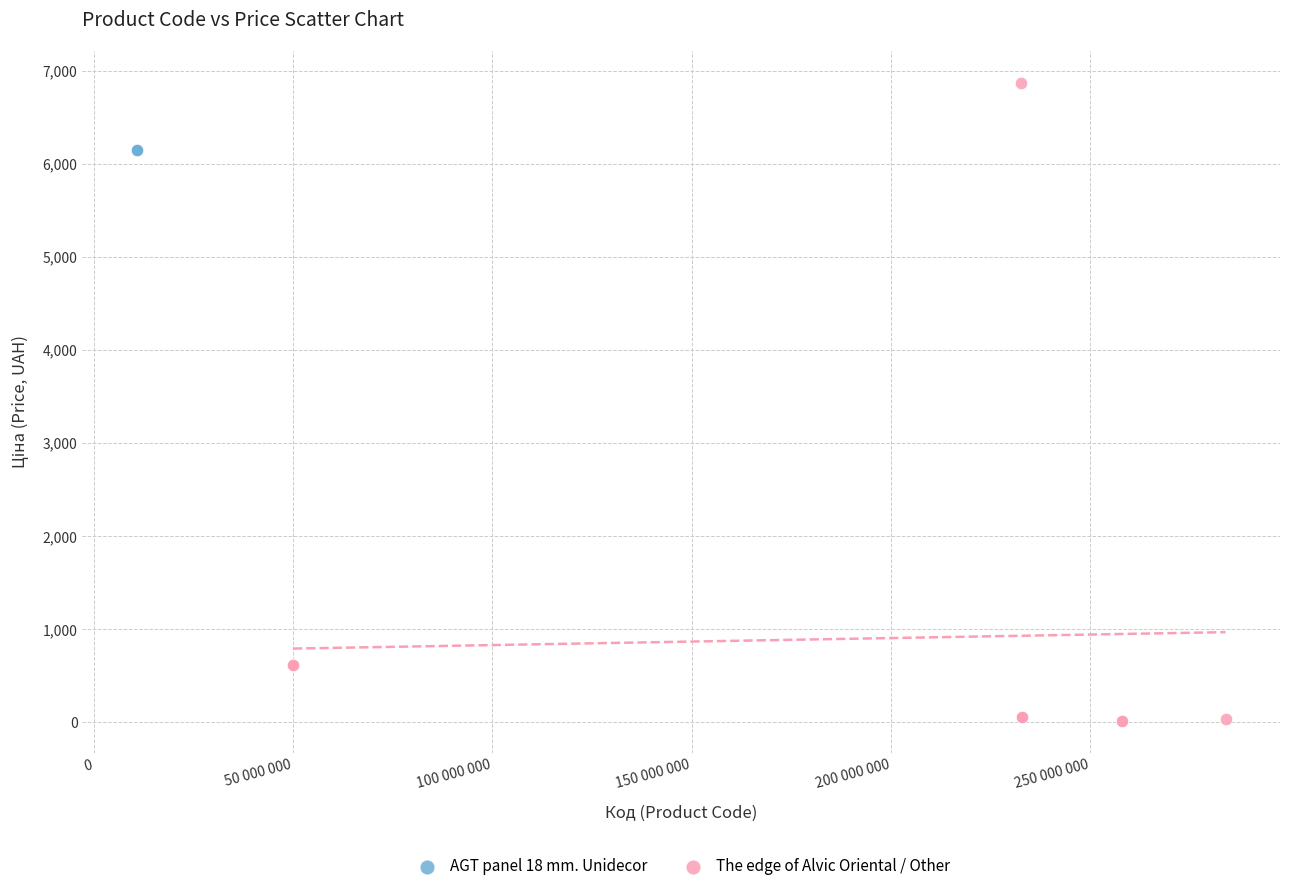

Which series reaches the maximum Y coordinate?

The edge of Alvic Oriental / Other